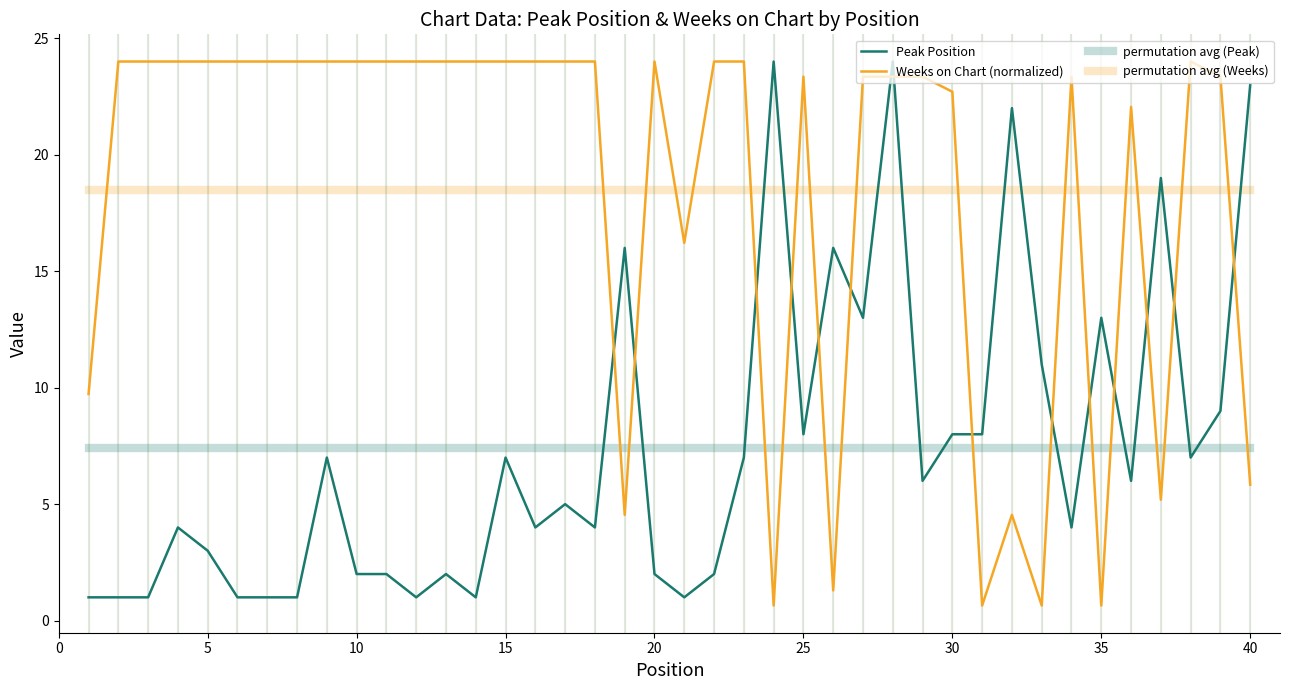

Does the chart have visible grid lines?

No